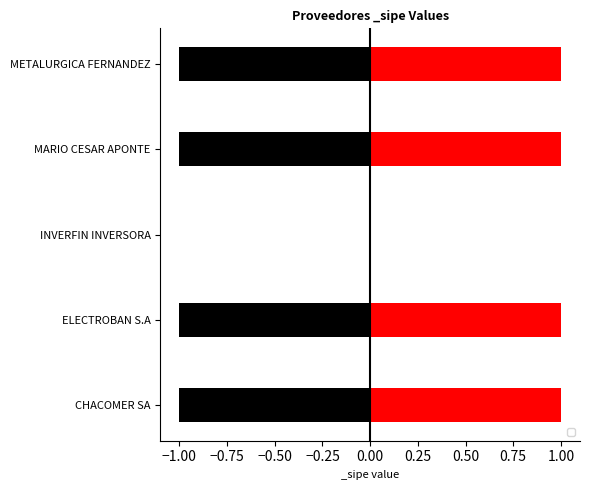

What is the smallest value displayed?

-1